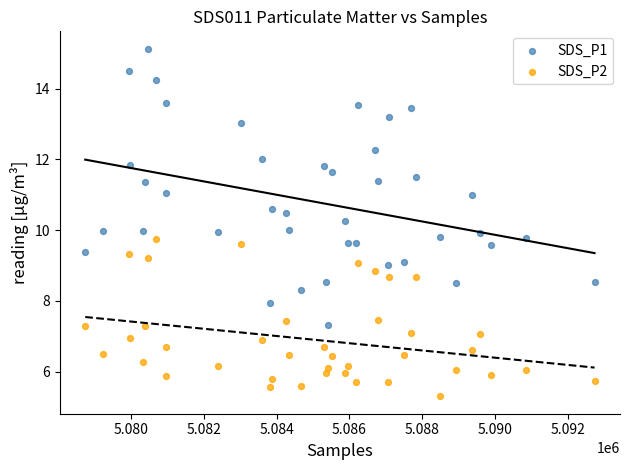

Across all data points, what is the range of Y values (max minus min)?

9.8